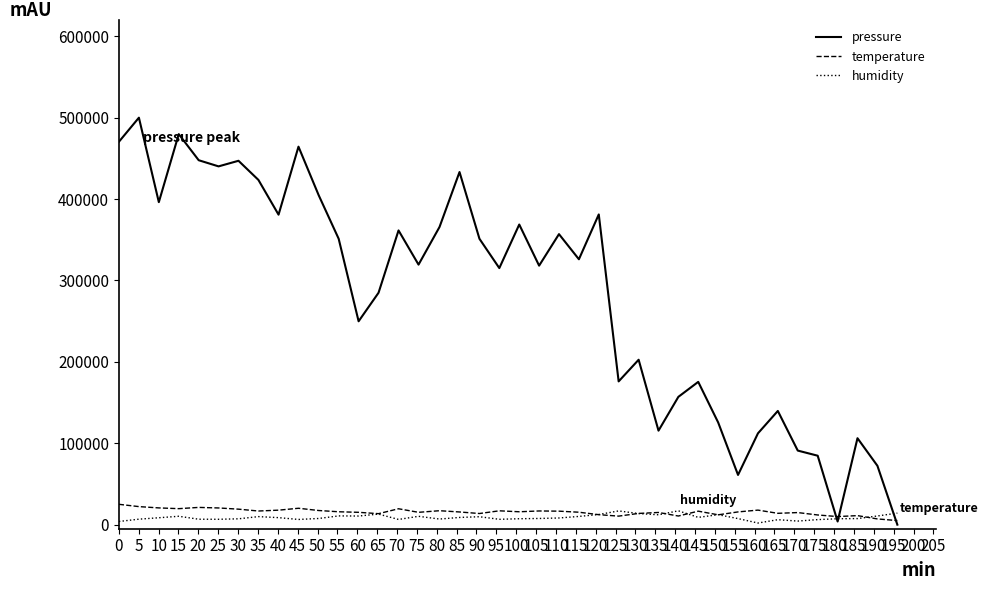

How many values in the pressure series exceed 326040?

20